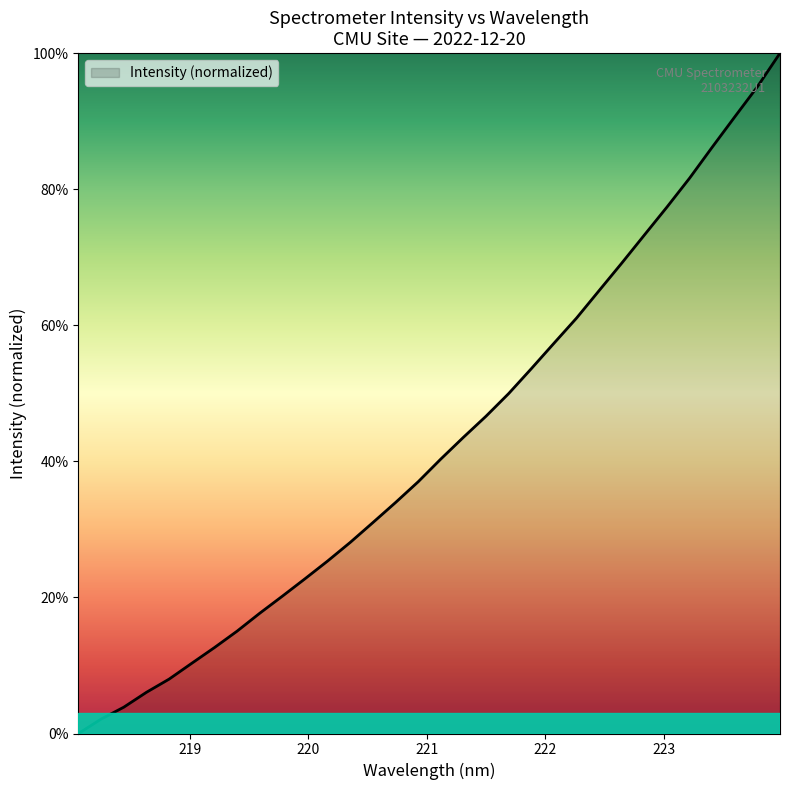

How many lines are shown in the chart?

1